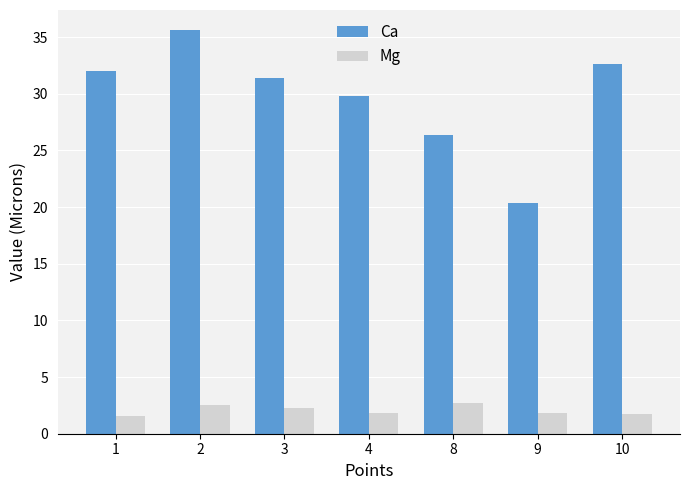

List the series in order of their peak value, lowest first.

Mg, Ca